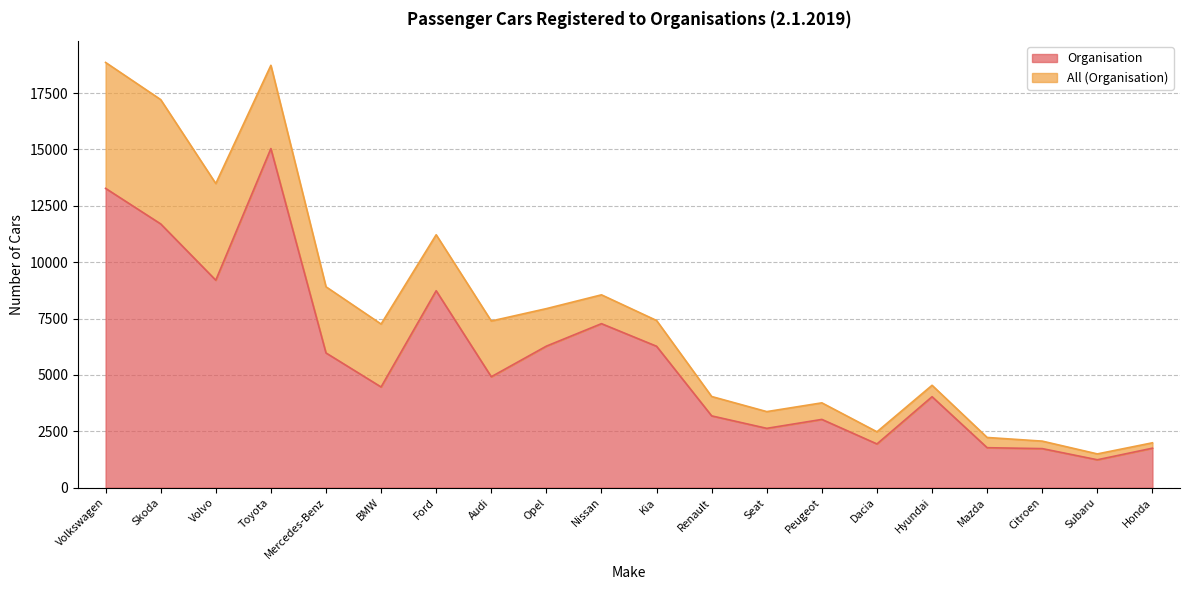

Where is the first local maximum?

Toyota